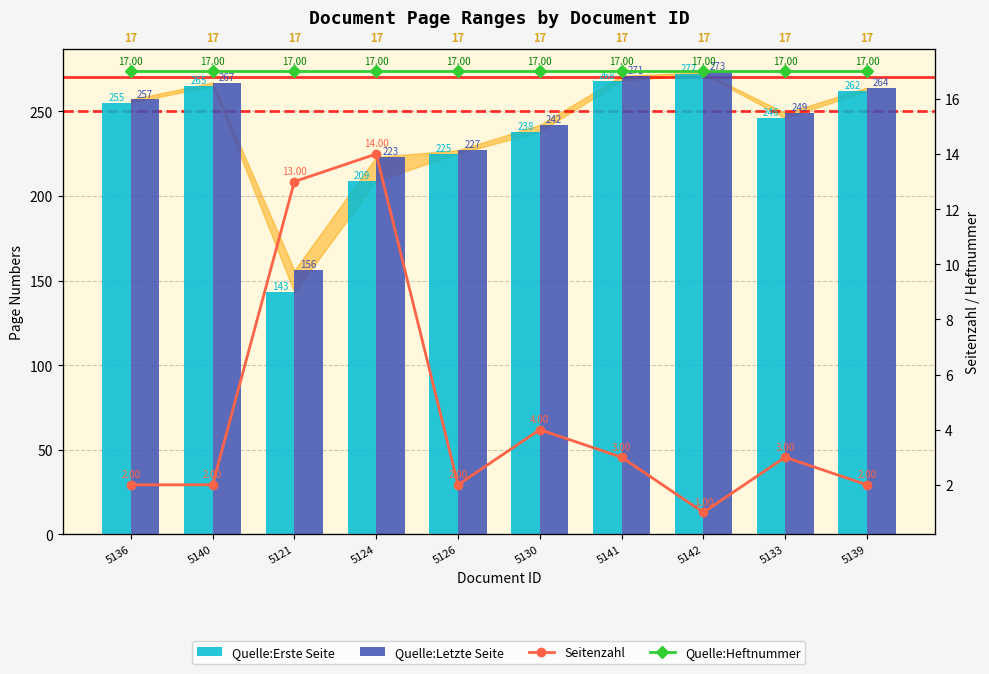

Rank the series at 5133 from lowest to highest value.

Seitenzahl, Quelle:Heftnummer, Quelle:Erste Seite, Quelle:Letzte Seite